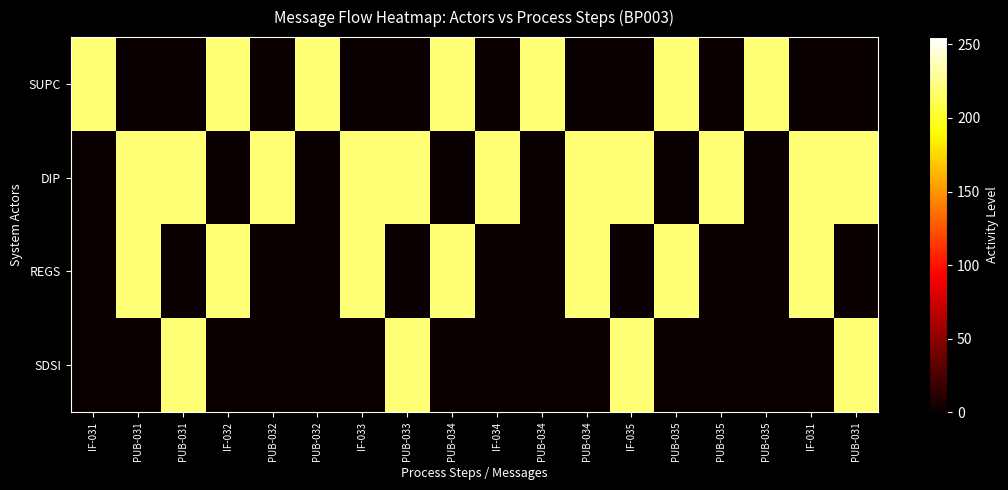

Count the number of data series in this chart.

4